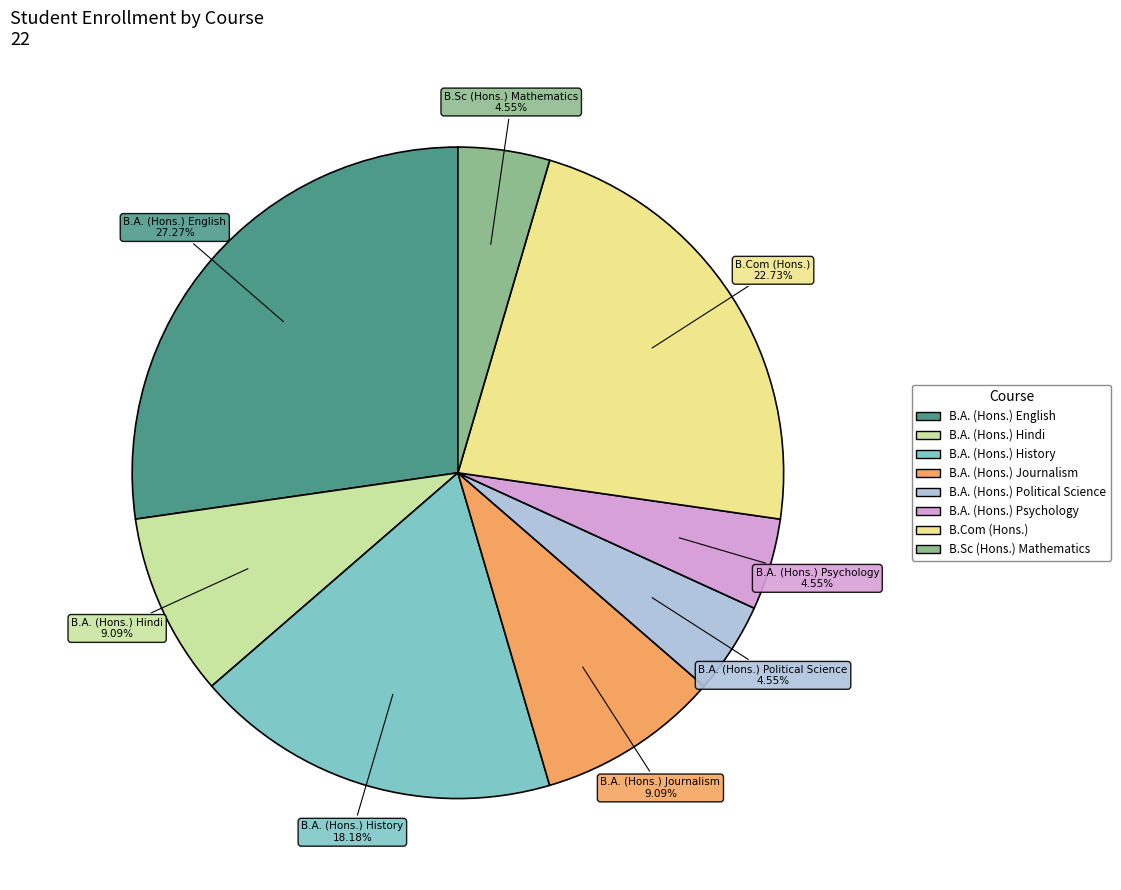

Combined, what portion of the pie is B.A. (Hons.) English and B.A. (Hons.) Psychology?

31.8%